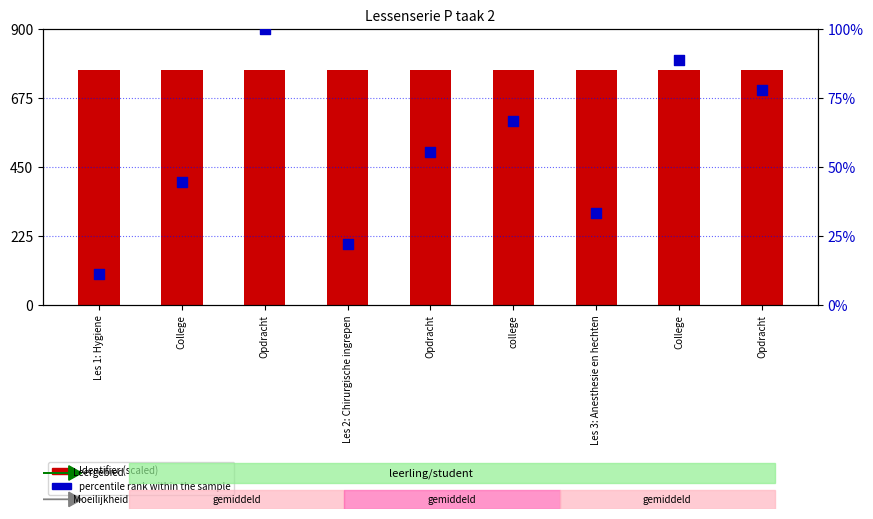

What is the total value across all series at Opdracht?

865.5